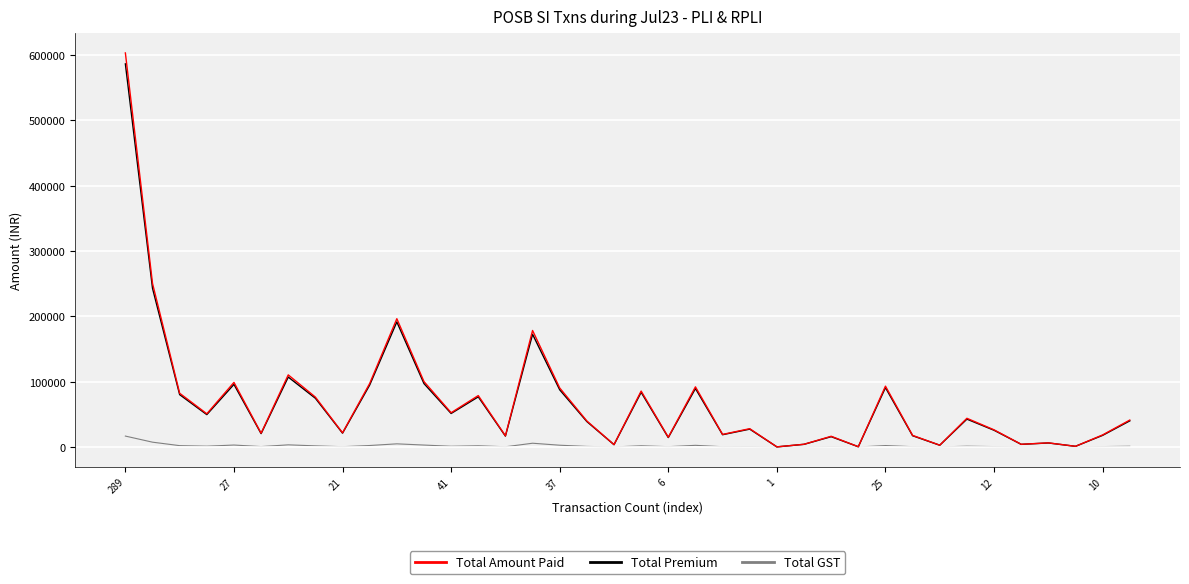

What is the average value of the Total Amount Paid series?

70708